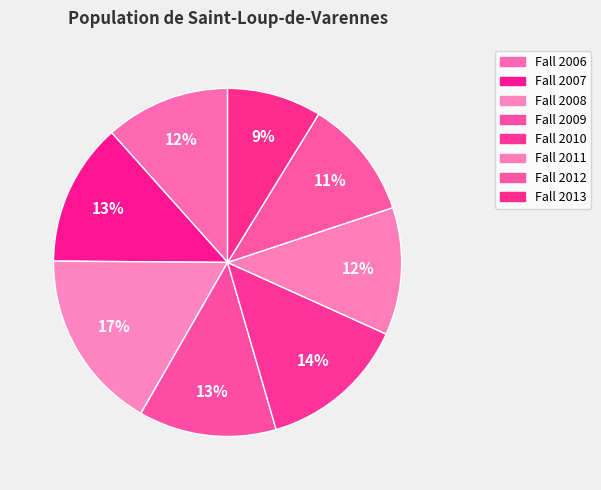

Is Fall 2009 the majority of the pie?

No